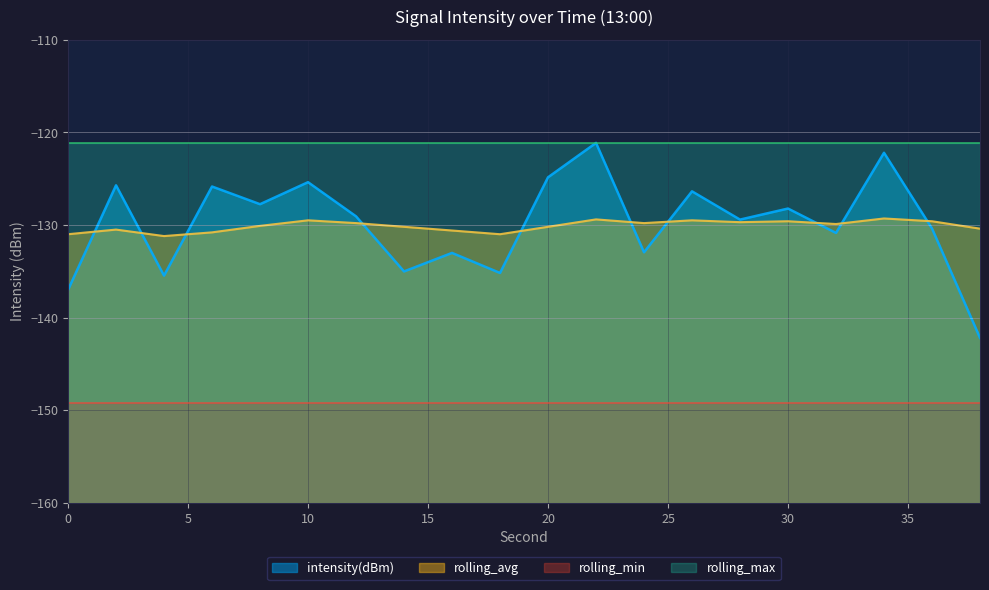

Is the value of intensity(dBm) at 8 greater than the value of rolling_avg at 14?

Yes